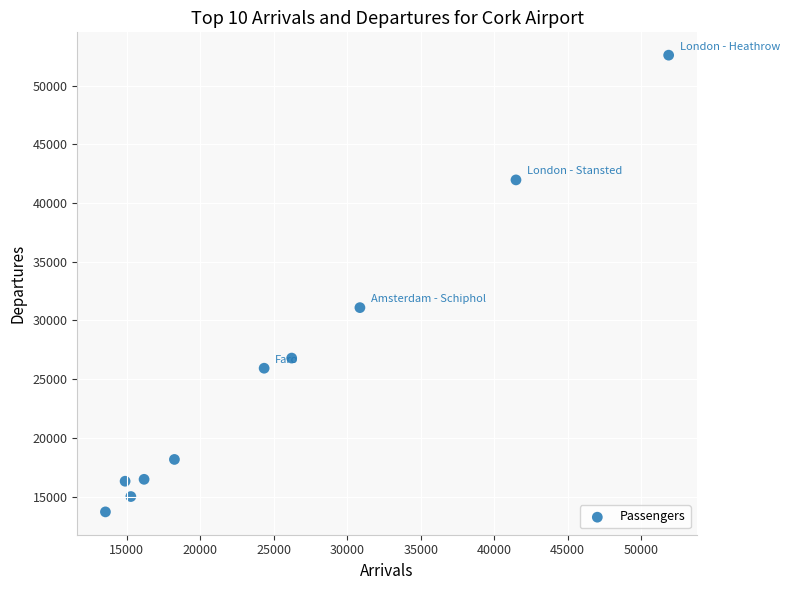

What Y value in the scatter plot is closest to 33147?

31094